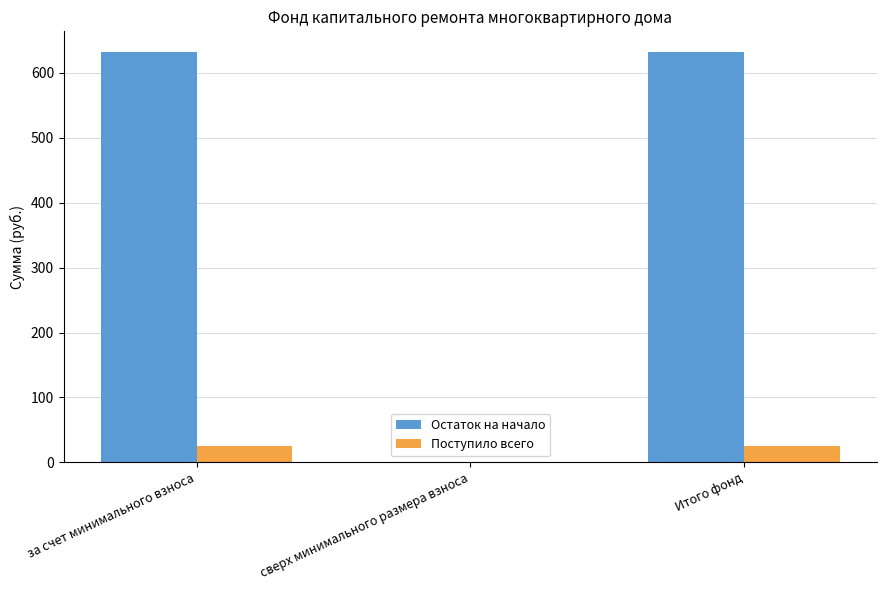

Are the bars grouped side by side (vs. stacked)?

Yes